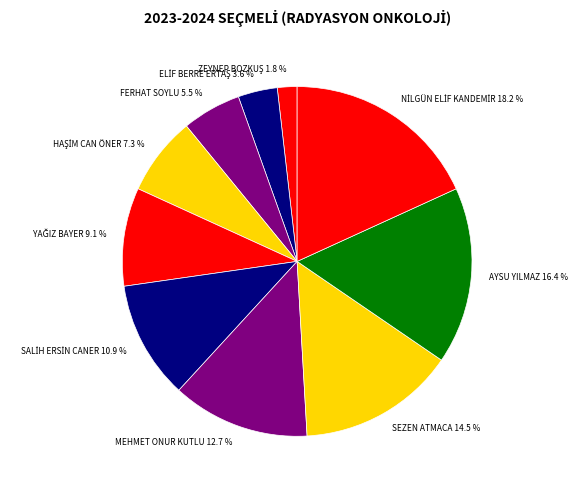

Approximately how many times larger is the value at FERHAT SOYLU 5.5 % compared to AYSU YILMAZ 16.4 %?

0.3